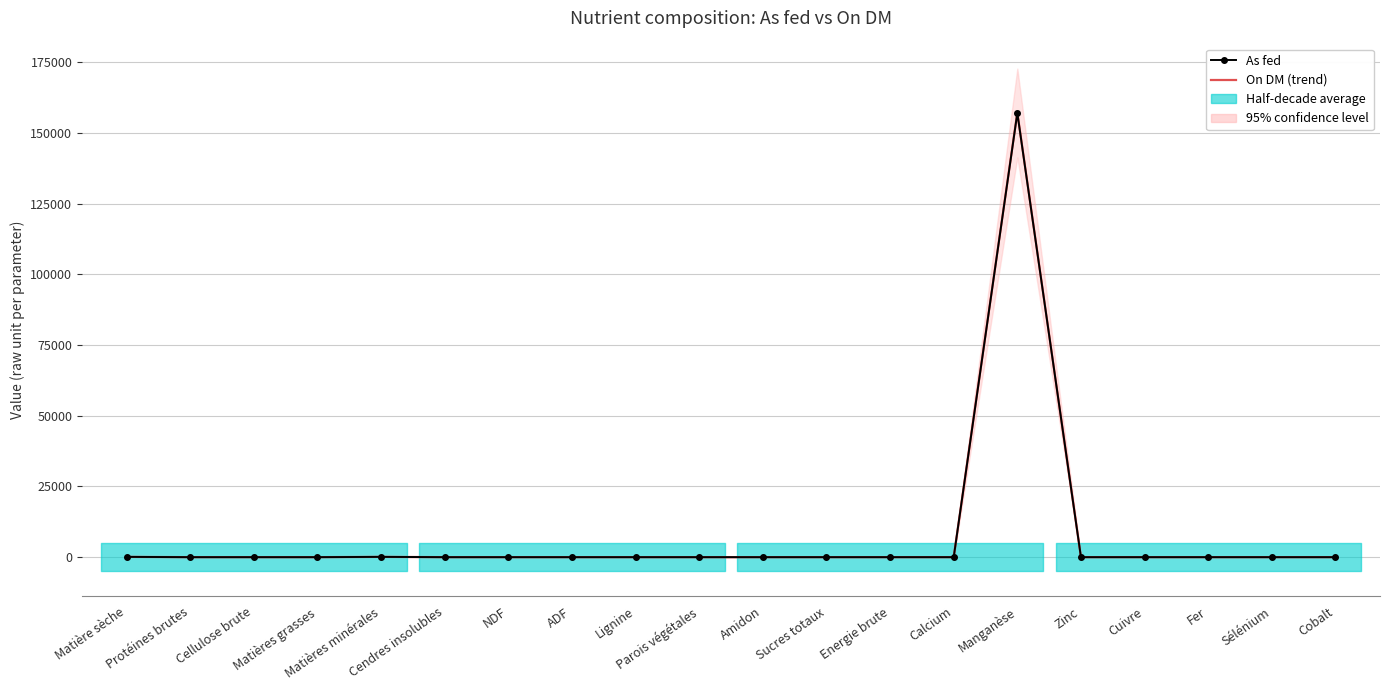

True or false: On DM (trend) and As fed intersect in this chart.

False